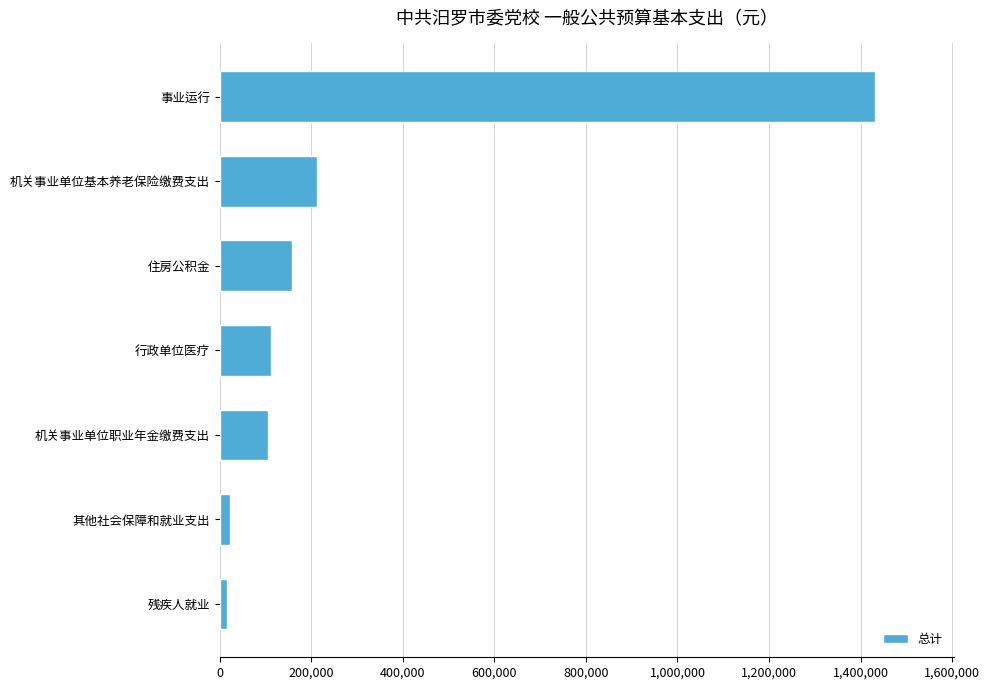

Does the chart contain any negative values?

No